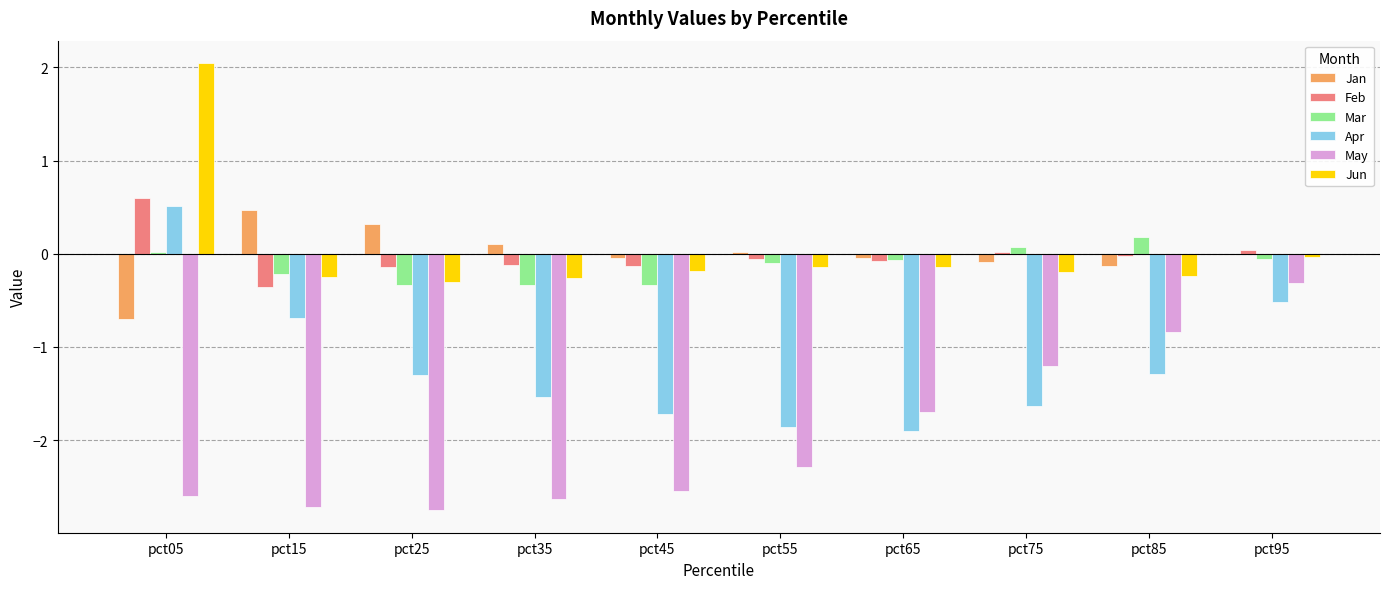

Which series changed the most between pct05 and pct65?

Apr